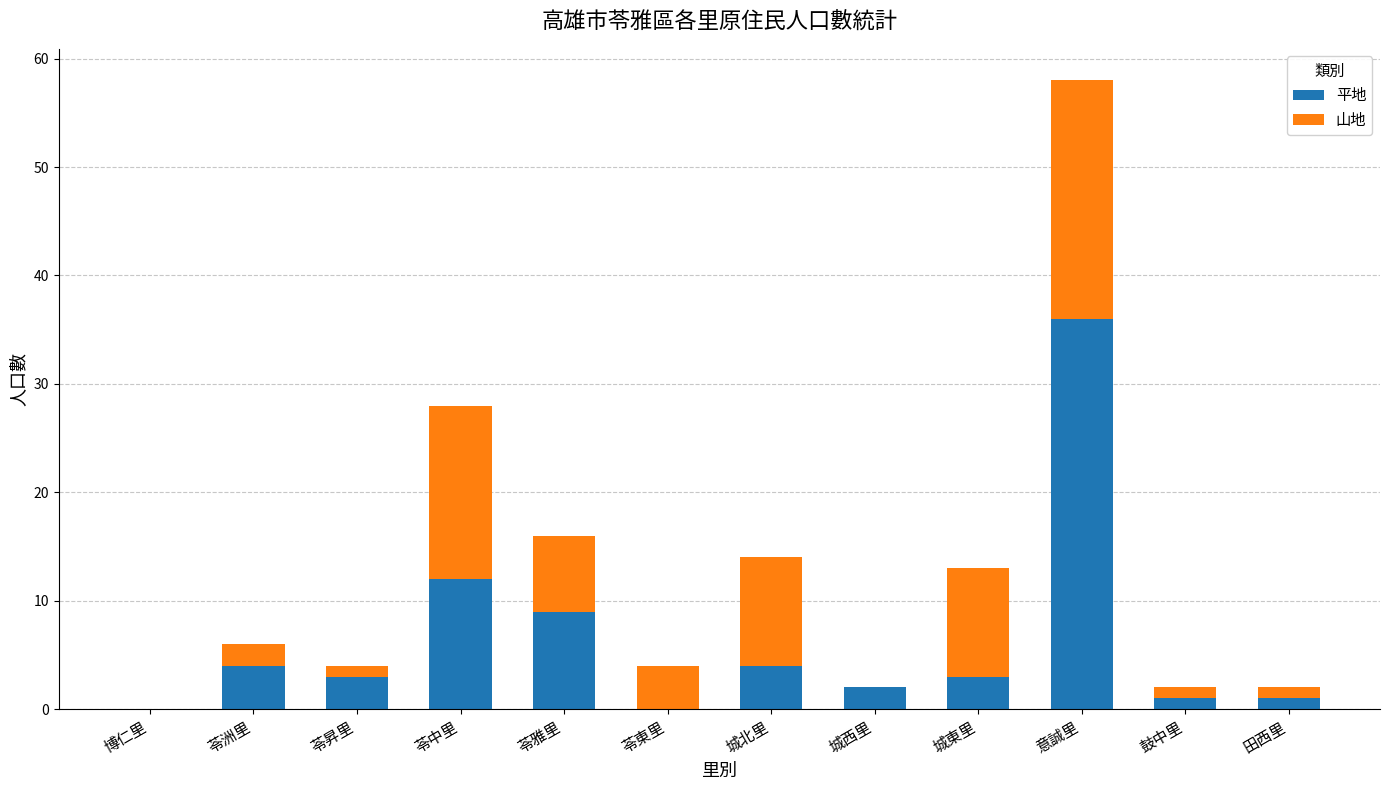

The 平地 series shows 6 at 城北里. True or false?

False